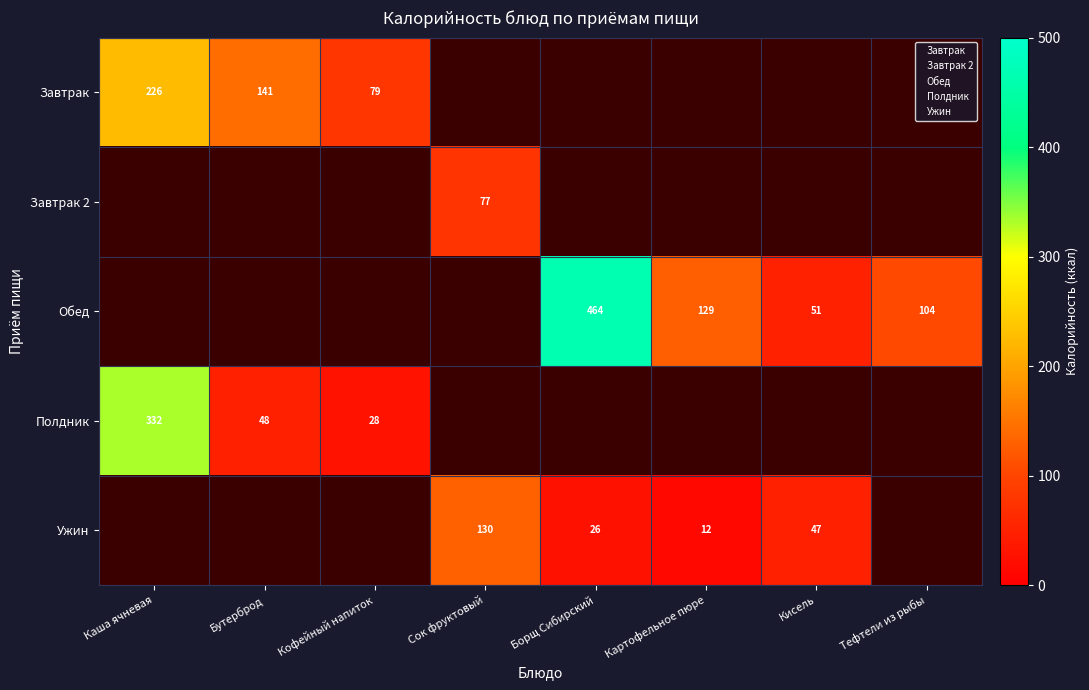

At which category does the chart reach its peak across all series?

Борщ Сибирский